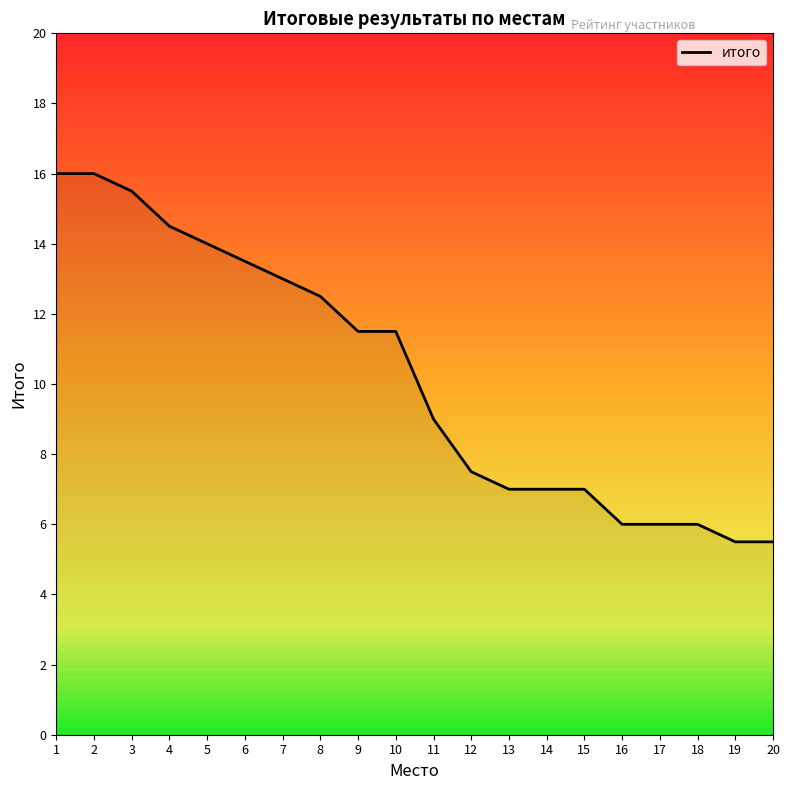

The value at 16 is 6.0. True or false?

True